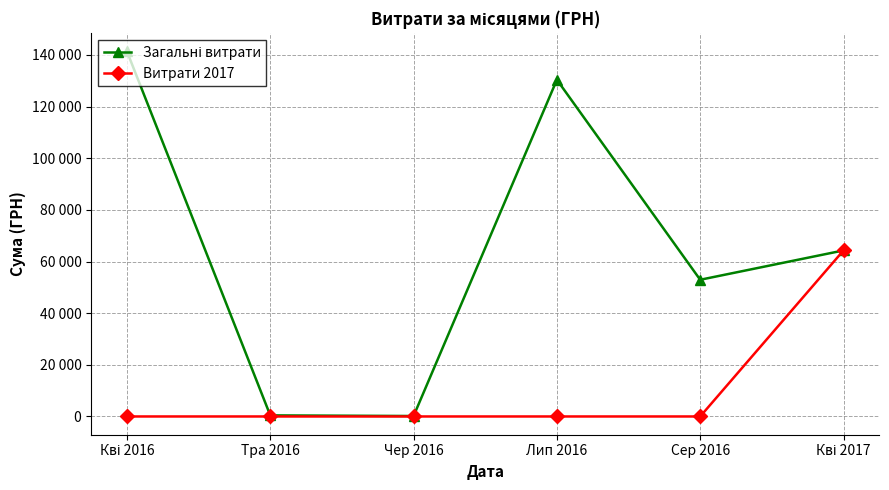

True or false: Загальні витрати has a value of 29099.2 at Лип 2016.

False